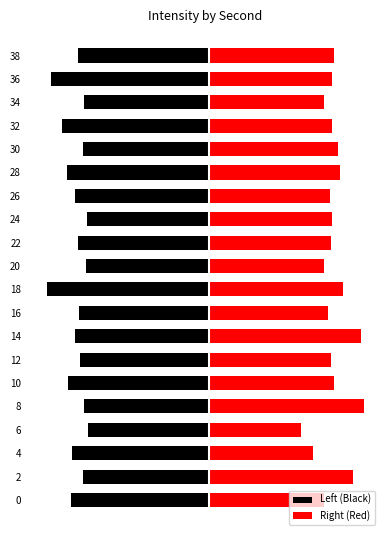

What is the maximum value shown in the chart?

13.1